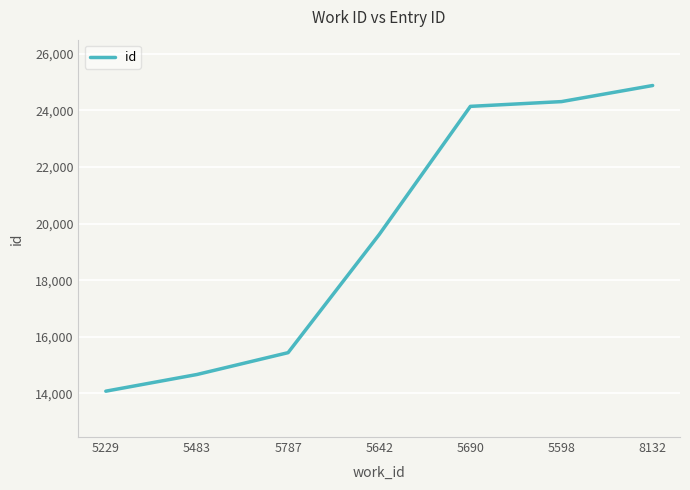

Reading left to right, extract all data points from this chart.

14081	14670	15441	19614	24138	24306	24874